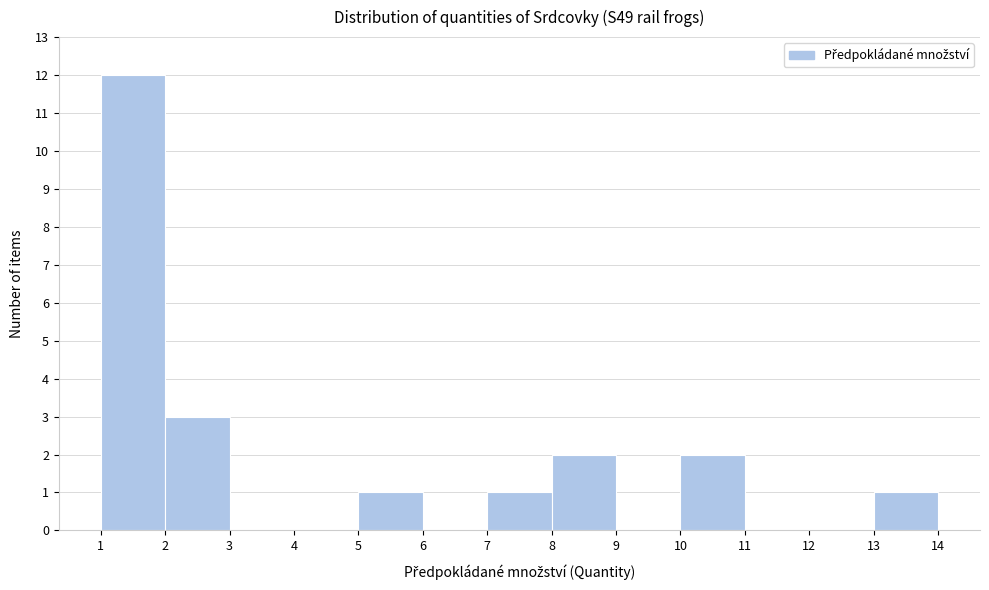

Reading left to right, list every bar in this chart as the range it spans on the x-axis followed by its height. The values are not printed on the chart, so give them approximately, as read against the axis.

1 to 2: 12
2 to 3: 3
3 to 4: 0
4 to 5: 0
5 to 6: 1
6 to 7: 0
7 to 8: 1
8 to 9: 2
9 to 10: 0
10 to 11: 2
11 to 12: 0
12 to 13: 0
13 to 14: 1